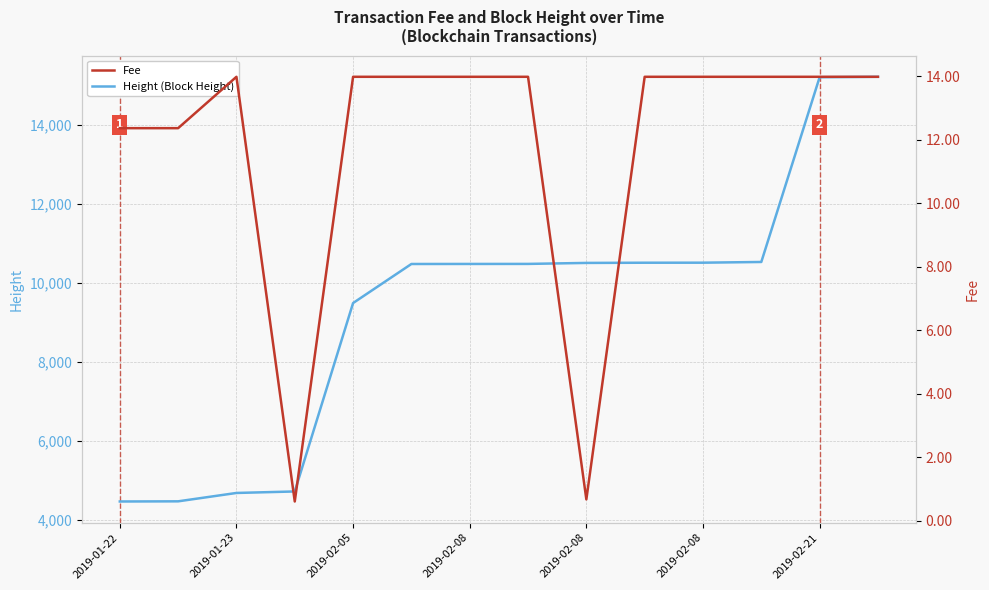

How many interior local valleys does the Fee series have?

2